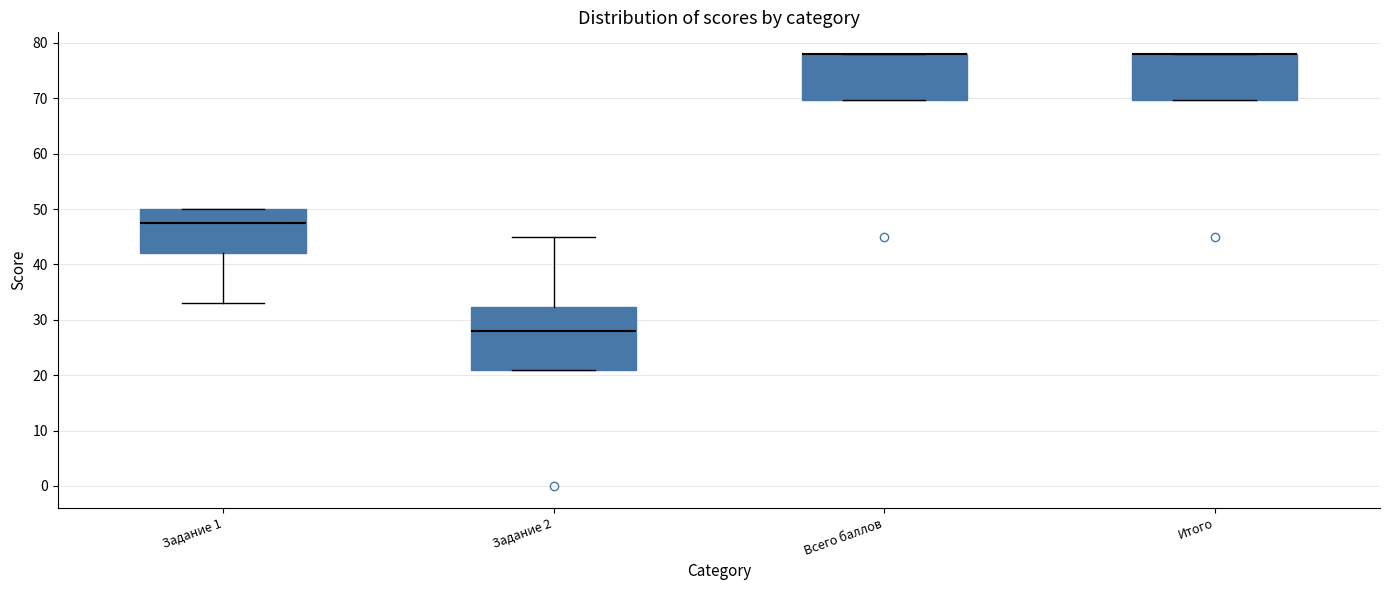

Reading left to right, read every box against the y-axis: the position of its median line, the range the box covers, and the ends of its whiskers. The values are not printed on the chart, so give them approximately, as read against the axis.

Задание 1: median 48, box 42 to 50, whiskers 33 to 50
Задание 2: median 28, box 21 to 32, whiskers 21 to 45
Всего баллов: median 78 (drawn on the box's upper edge), box 70 to 78, whiskers 70 to 78
Итого: median 78 (drawn on the box's upper edge), box 70 to 78, whiskers 70 to 78